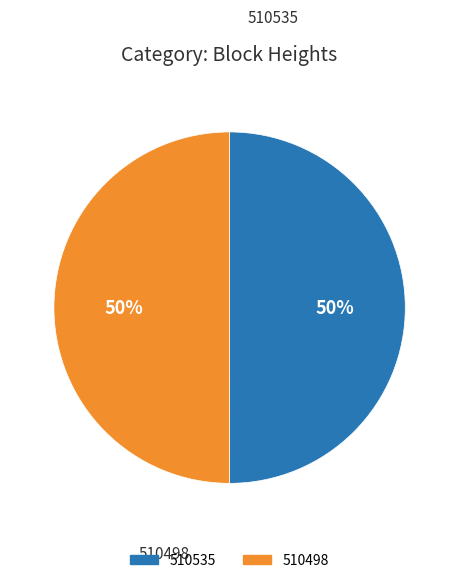

Combined, do 510498 and 510535 account for over 50%?

Yes